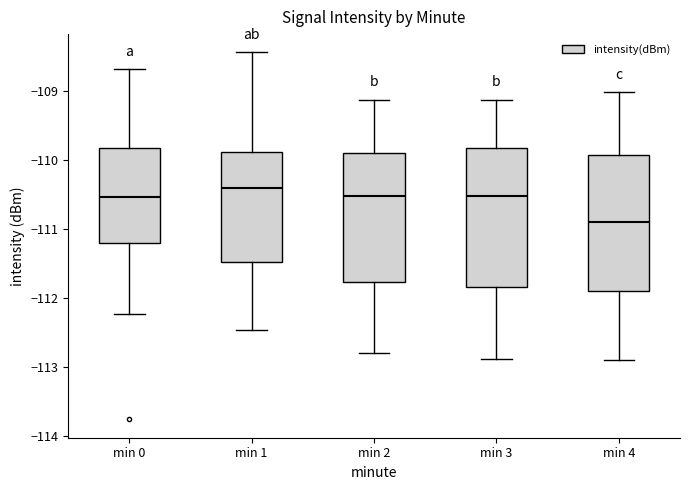

Reading left to right, transcribe this box plot: for each box, give where its median line is, the range the box spans, and where its two whiskers end, as read against the y-axis. The values are not printed on the chart, so give them approximately, as read against the axis.

min 0: median -110.5, box -111.2 to -109.8, whiskers -112.2 to -108.7
min 1: median -110.4, box -111.5 to -109.9, whiskers -112.5 to -108.4
min 2: median -110.5, box -111.8 to -109.9, whiskers -112.8 to -109.1
min 3: median -110.5, box -111.8 to -109.8, whiskers -112.9 to -109.1
min 4: median -110.9, box -111.9 to -109.9, whiskers -112.9 to -109.0